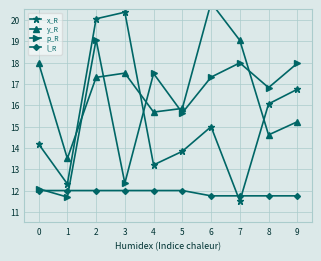

Is the value of y_R at 0 greater than the value of p_R at 1?

Yes